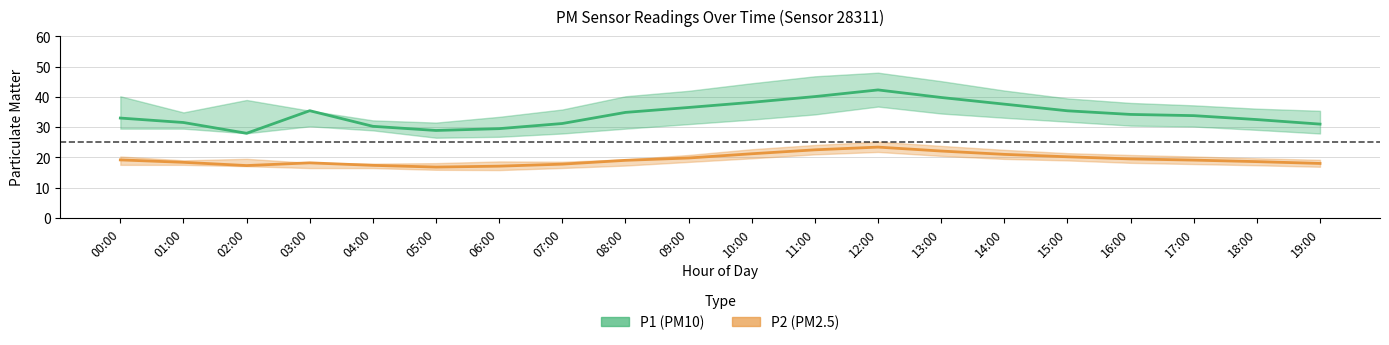

List the labels in order of P2 (PM2.5) value, smallest first.

05:00, 06:00, 02:00, 04:00, 07:00, 19:00, 03:00, 01:00, 18:00, 08:00, 17:00, 00:00, 16:00, 09:00, 15:00, 14:00, 10:00, 13:00, 11:00, 12:00